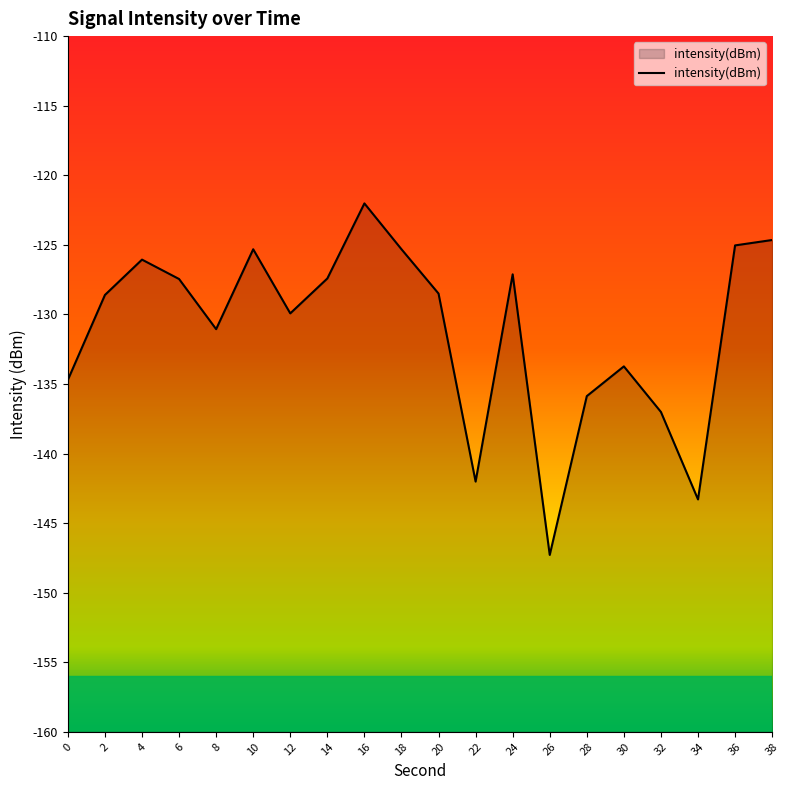

True or false: the data shows -127.4 at 14.

True